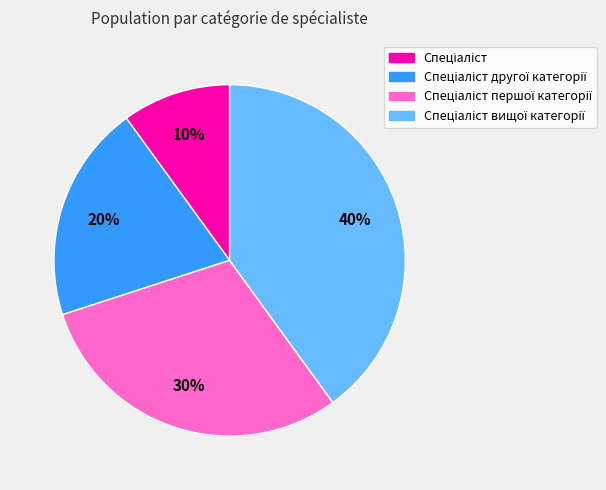

Is there any slice that represents more than half of the pie?

No